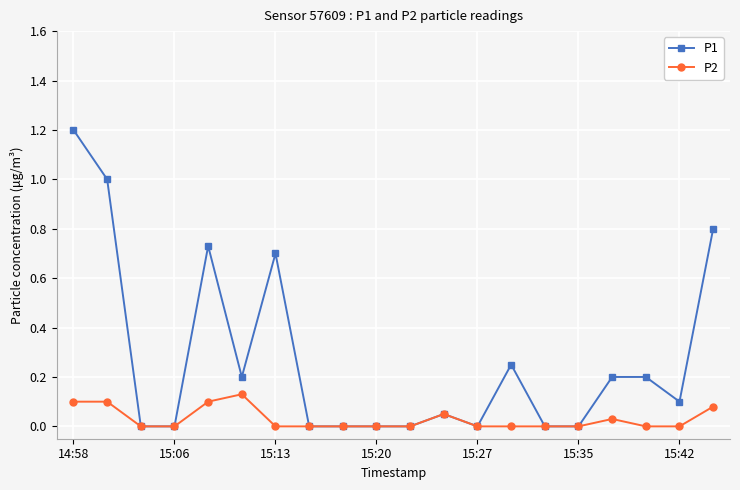

List the series in order of their peak value, lowest first.

P2, P1